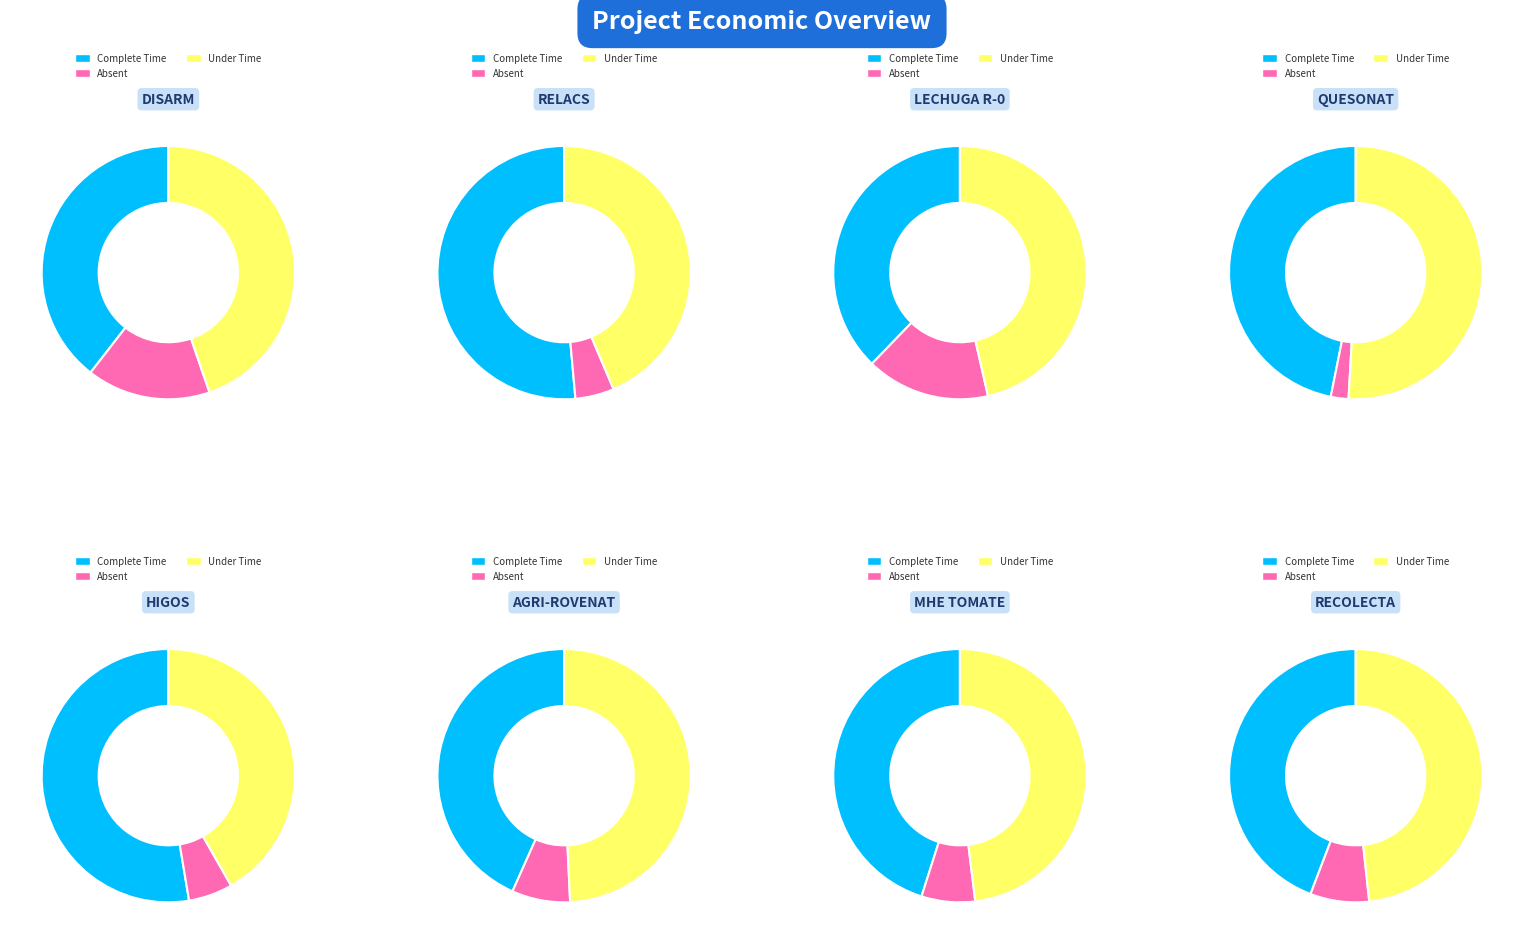

To the nearest percent, what is the difference between the largest and smallest slice percentages?

47%